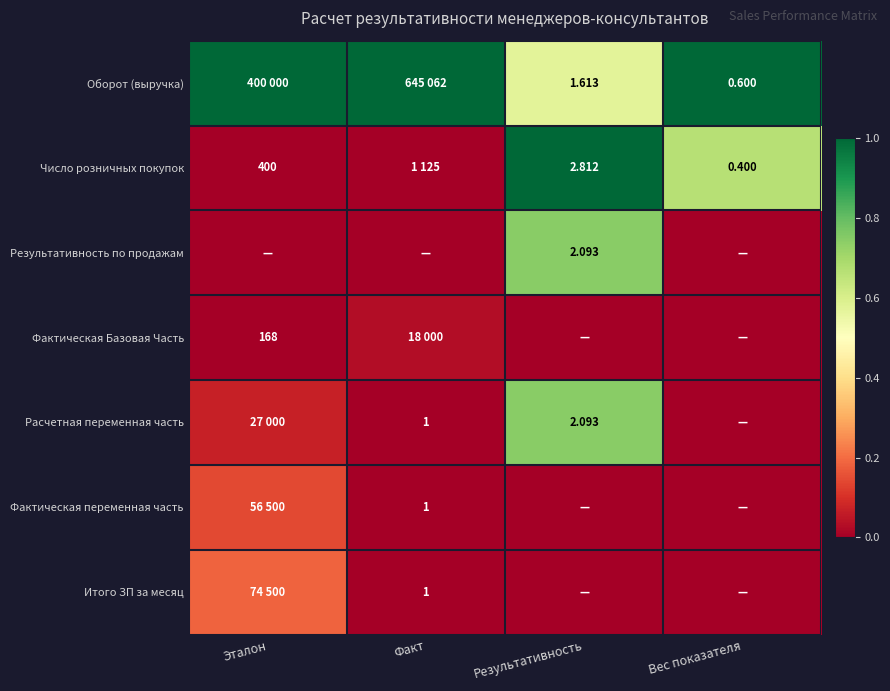

Is it true that Расчетная переменная часть equals 0.0 at Вес показателя?

True